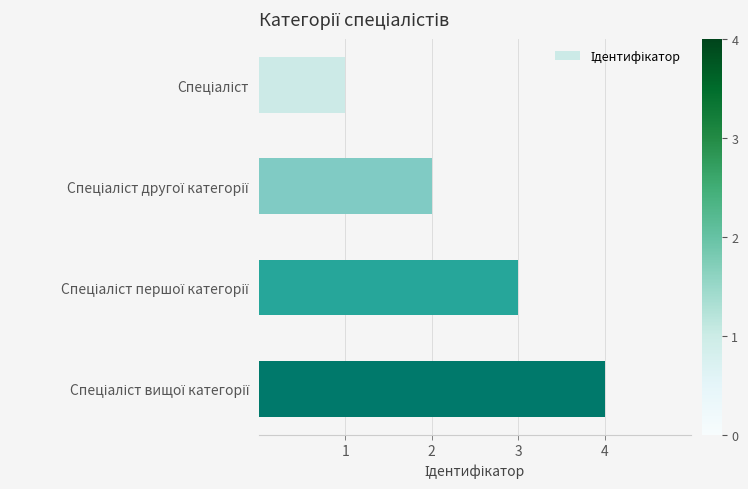

What is the maximum value shown in the chart?

4